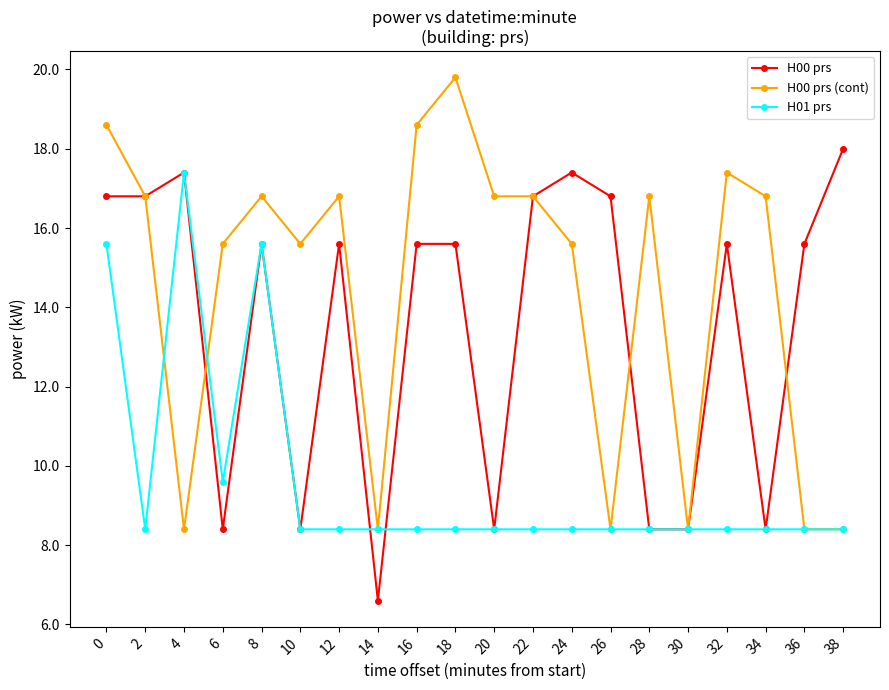

What is the lowest value of the H00 prs series?

6.6